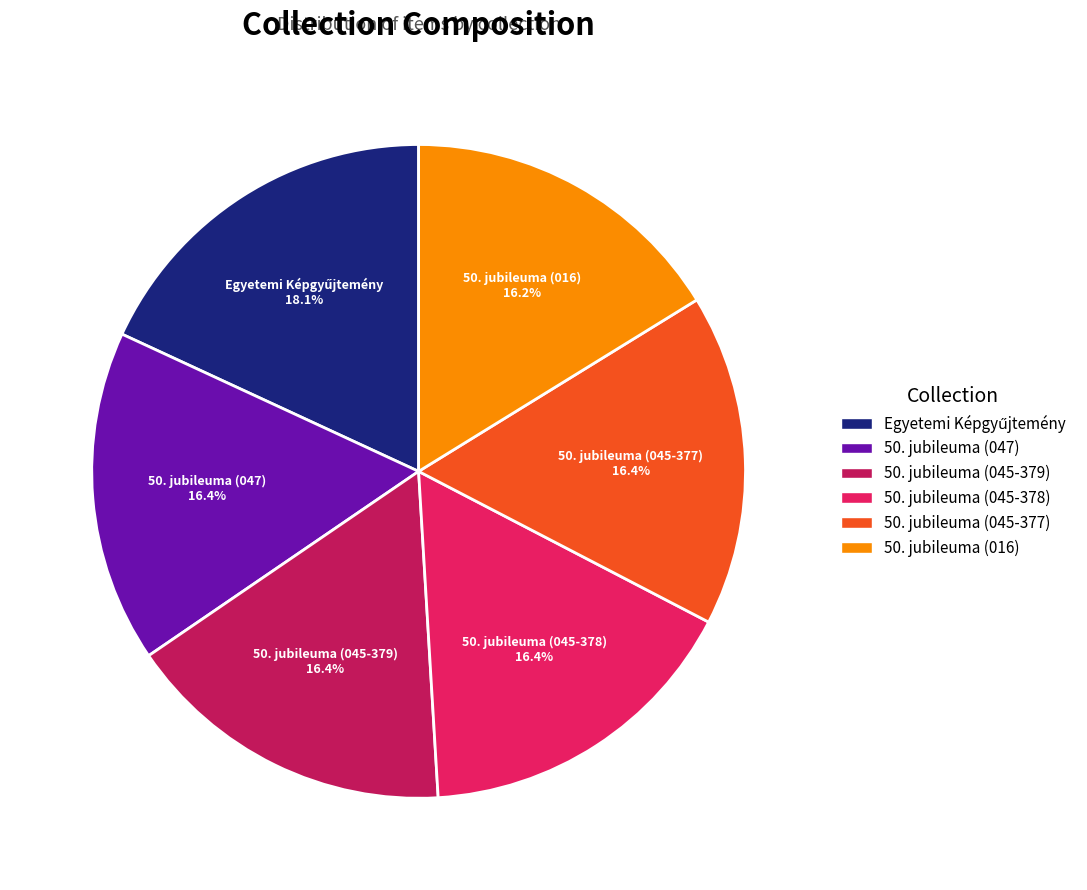

Does any single category account for the majority?

No